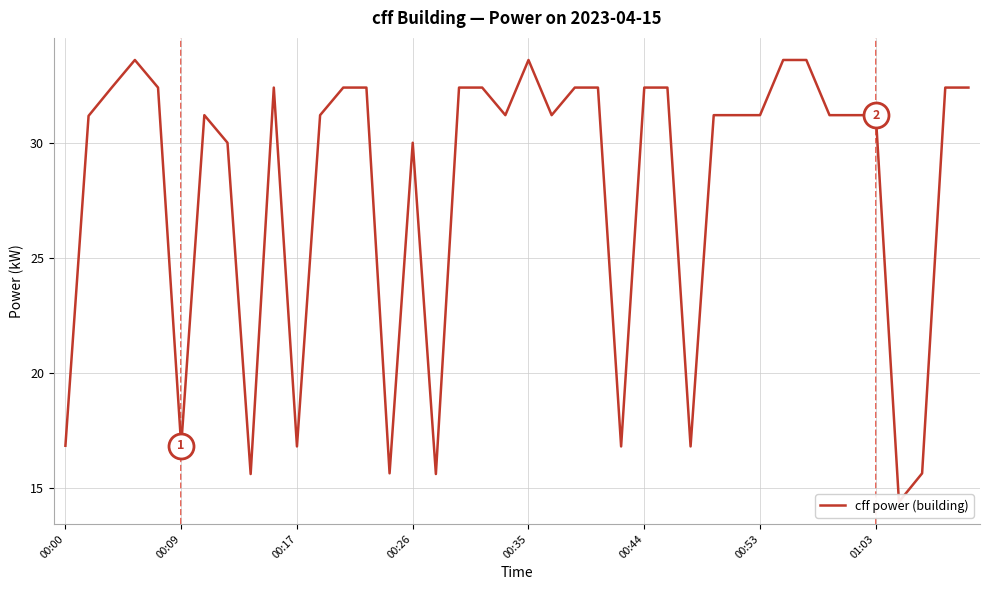

Reading right to left, what are all the values shown in this chart?

32.4	32.4	15.6	14.4	31.2	31.2	31.2	33.6	33.6	31.2	31.2	31.2	16.8	32.4	32.4	16.8	32.4	32.4	31.2	33.6	31.2	32.4	32.4	15.6	30.0	15.6	32.4	32.4	31.2	16.8	32.4	15.6	30.0	31.2	16.8	32.4	33.6	32.4	31.2	16.8